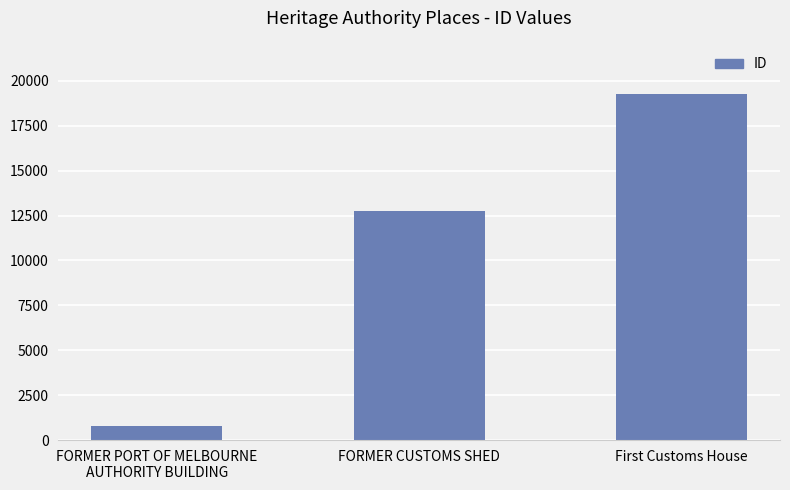

Where is the data nearest to the value 10011?

FORMER CUSTOMS SHED